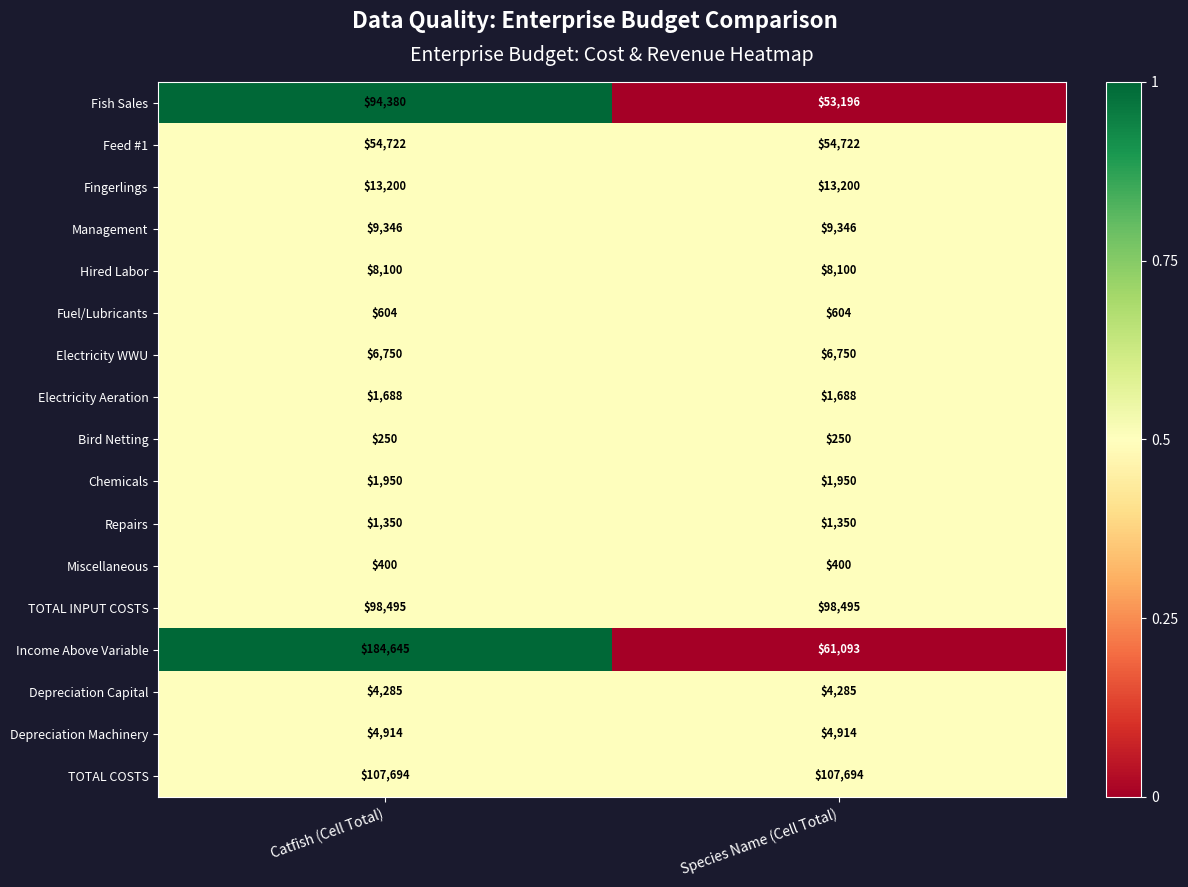

Rank the series by their maximum value, from highest to lowest.

Income Above Variable, TOTAL COSTS, TOTAL INPUT COSTS, Fish Sales, Feed #1, Fingerlings, Management, Hired Labor, Electricity WWU, Depreciation Machinery, Depreciation Capital, Chemicals, Electricity Aeration, Repairs, Fuel/Lubricants, Miscellaneous, Bird Netting